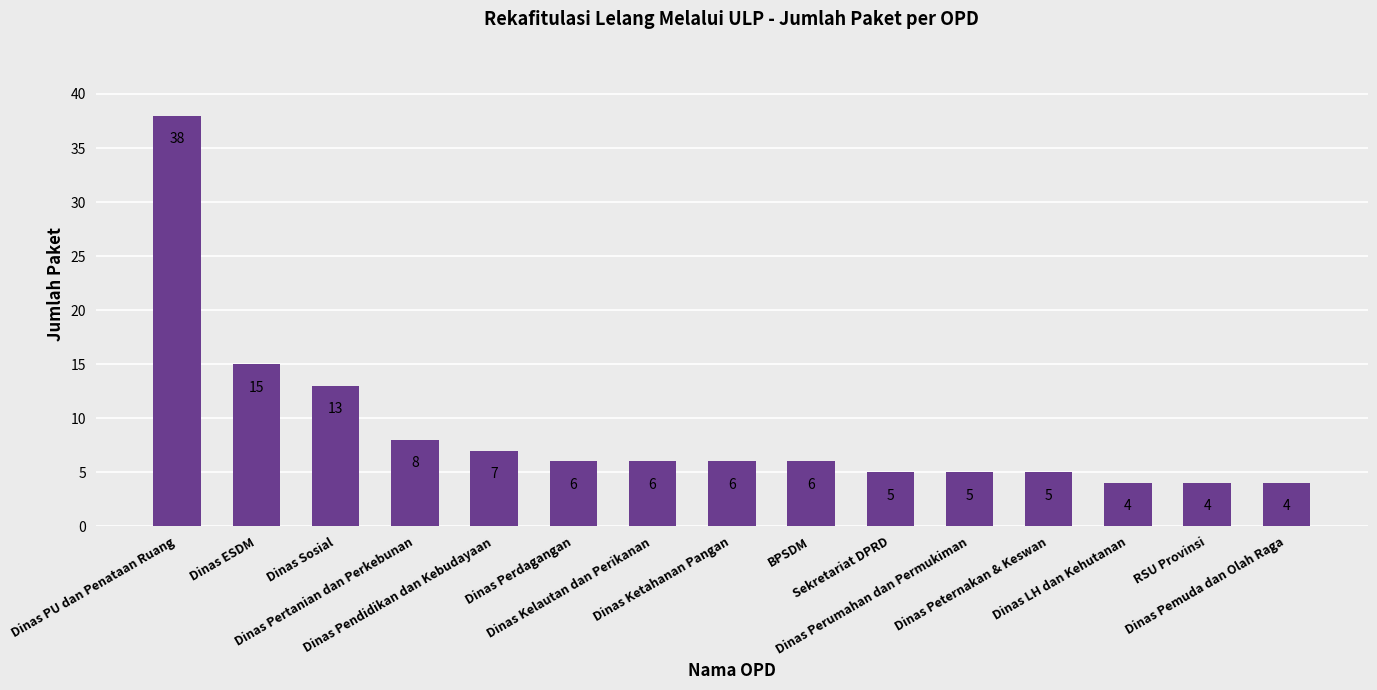

What is the smallest value displayed?

4